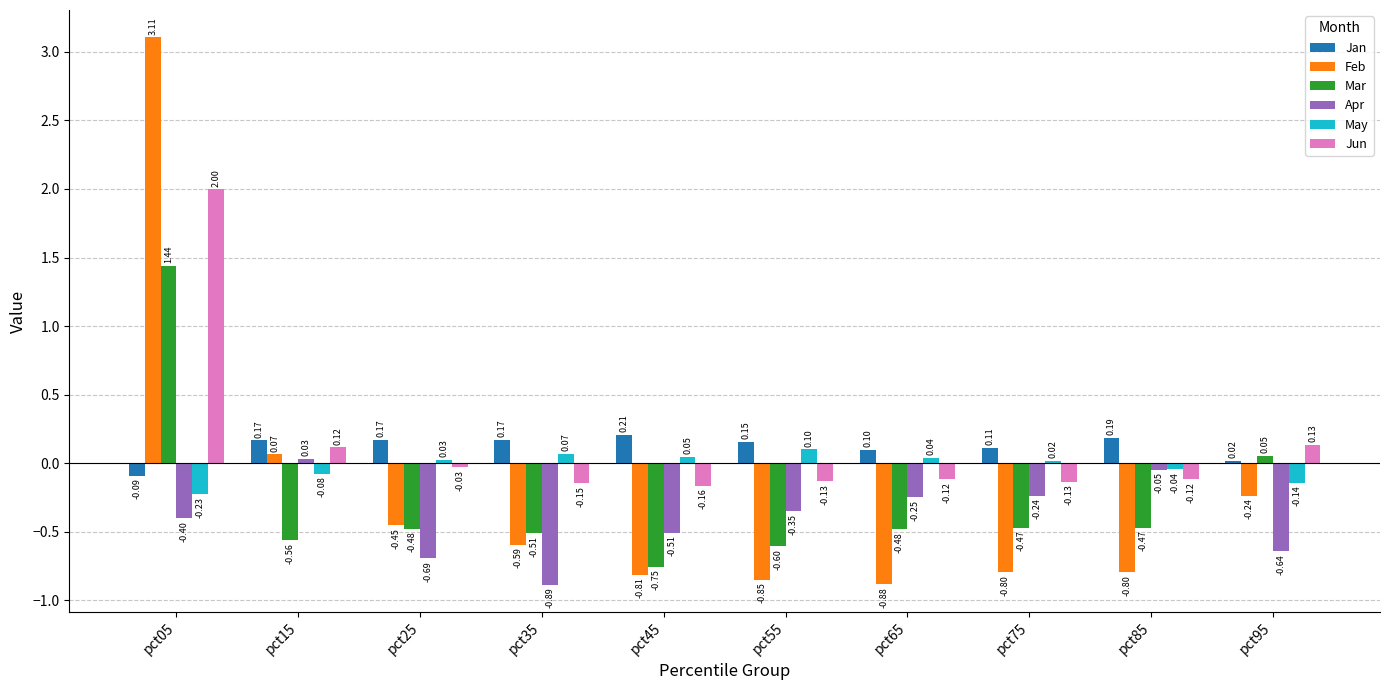

Are the bars grouped side by side (vs. stacked)?

Yes